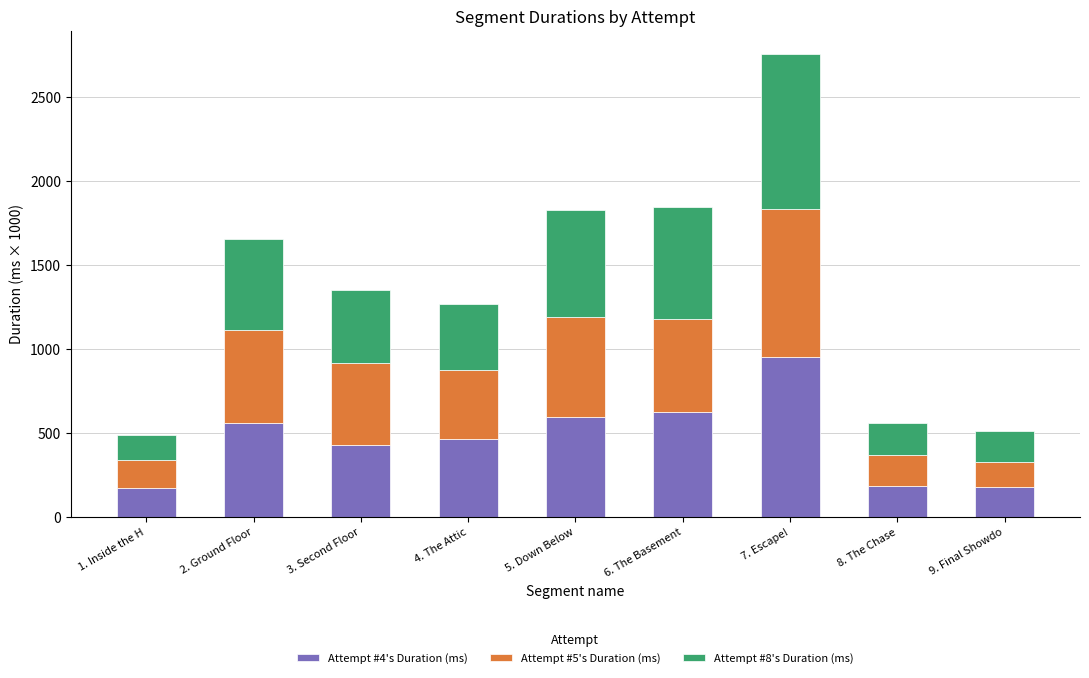

How many values in the Attempt #4's Duration (ms) series are below 464?

4